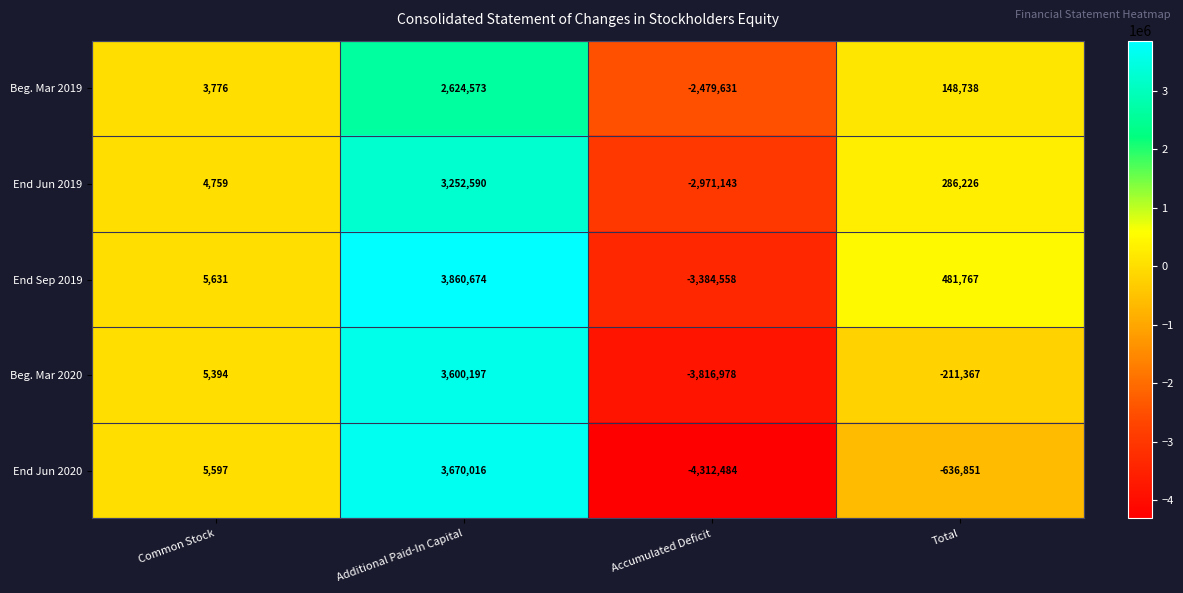

Between Additional Paid-In Capital and Total, which series saw the biggest shift?

End Jun 2020